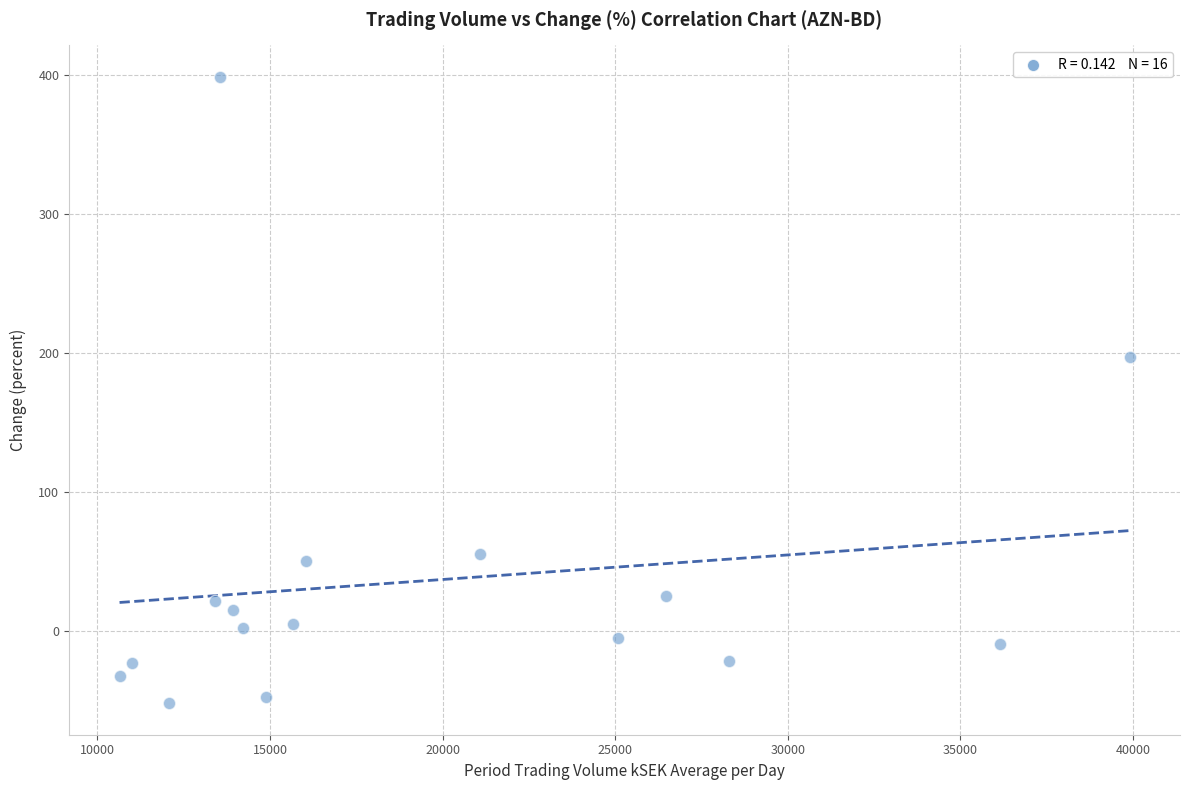

What is the range of X values (max minus min)?

29259.3